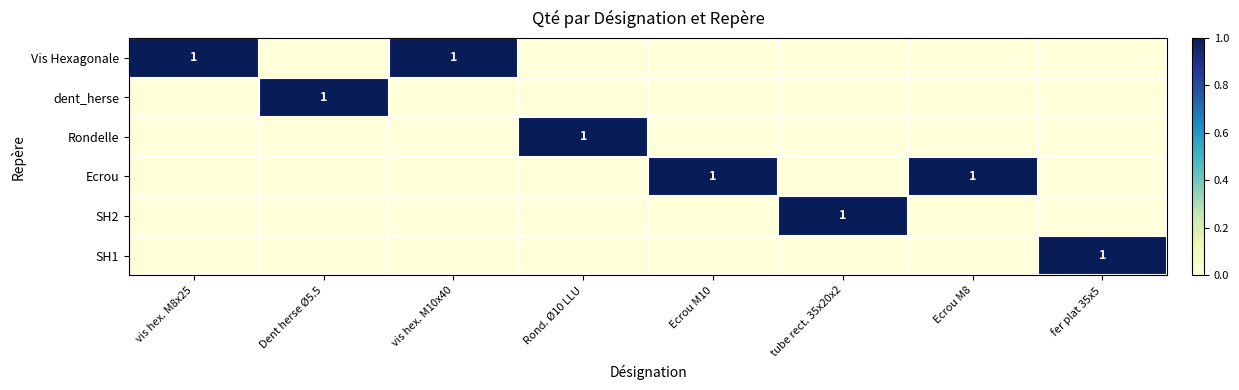

The value of SH2 at tube rect. 35x20x2 is 1. True or false?

True